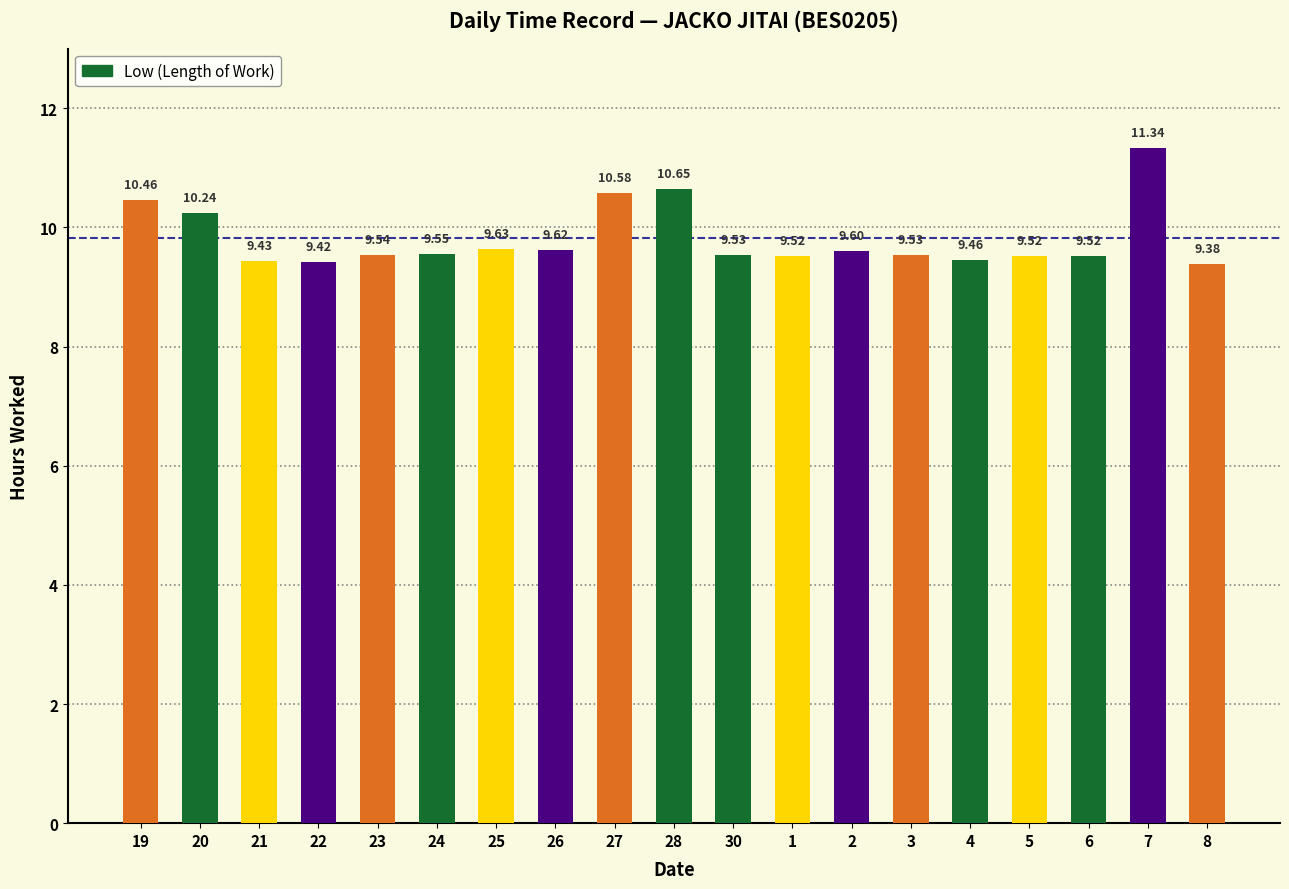

Between 7 and 2, which is larger?

7